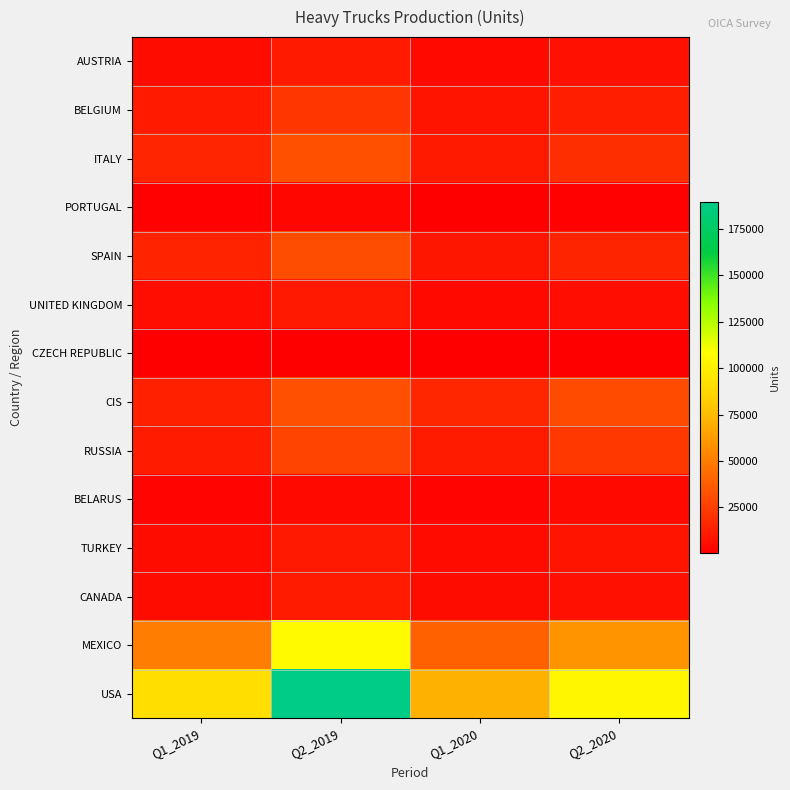

What is the spread (max minus min) of values at Q2_2019?

188944